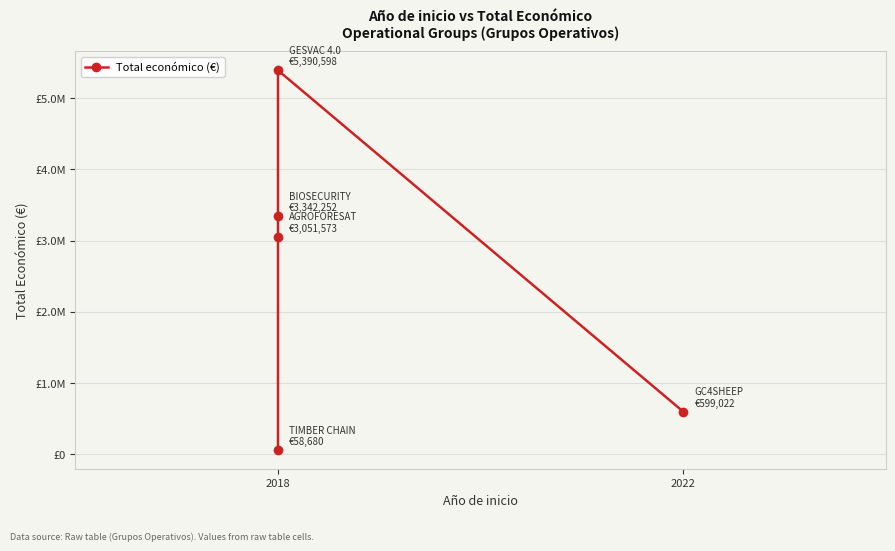

The value at 2018 is 13176. True or false?

False